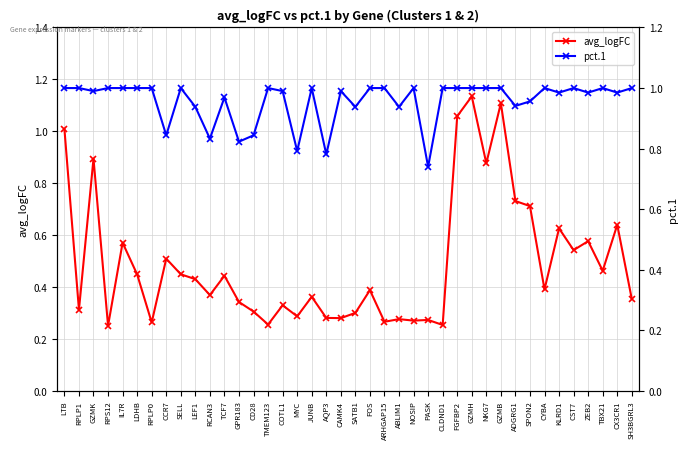

At which category is the sum across all series the highest?

GZMH